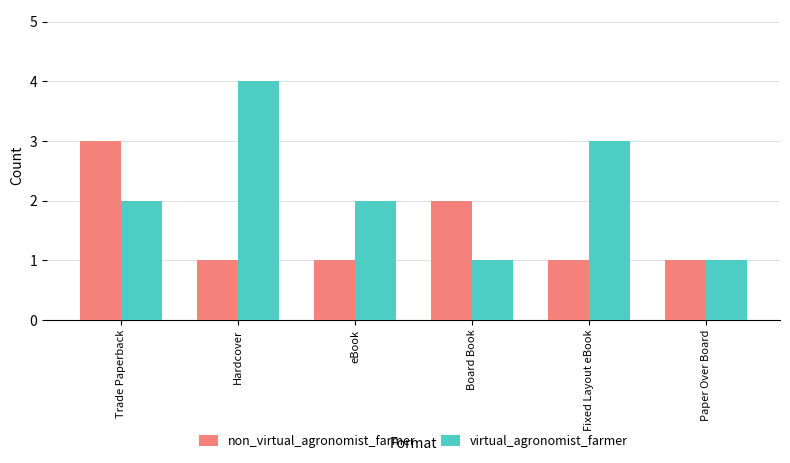

What is the value of the non_virtual_agronomist_farmer bar at the 1st from the left?

3